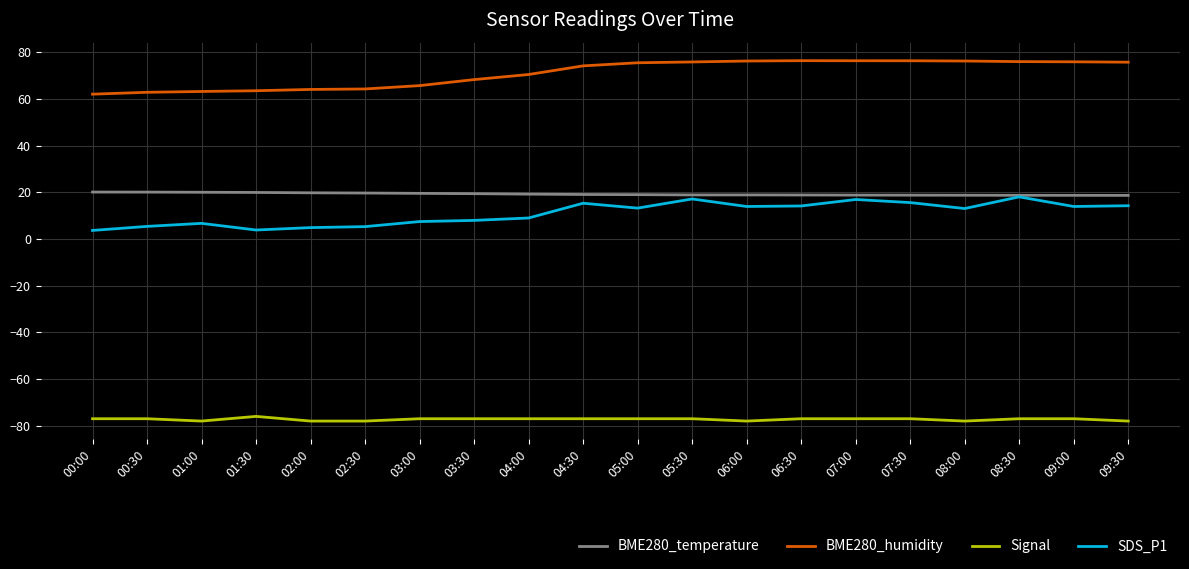

List the series in order of their peak value, highest first.

BME280_humidity, BME280_temperature, SDS_P1, Signal